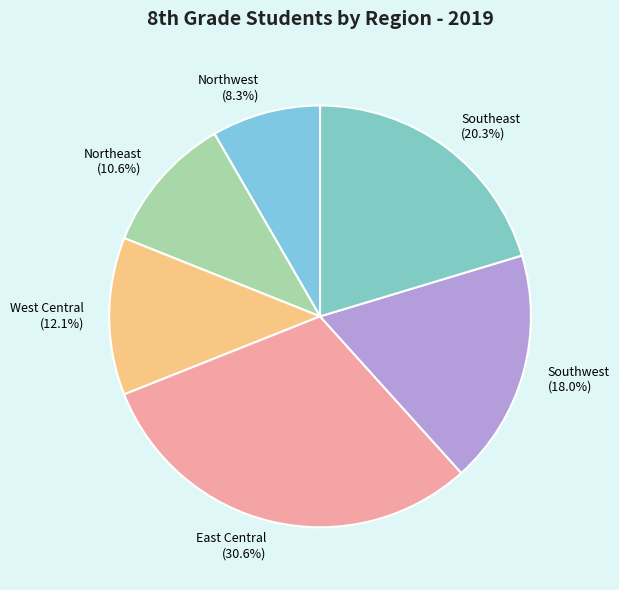

To the nearest percent, what is the difference between the largest and smallest slice percentages?

22%